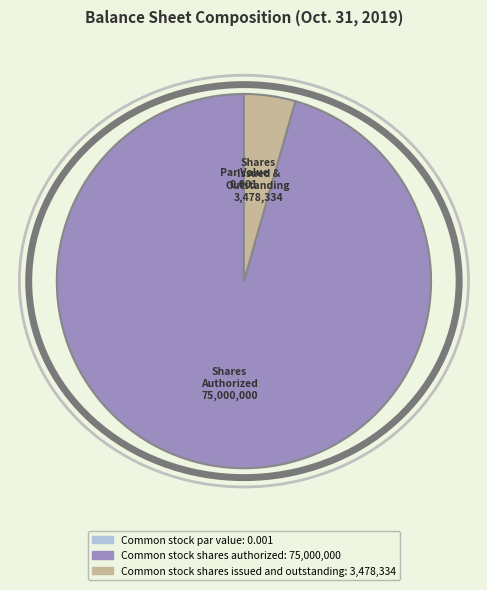

Does any single category account for the majority?

Yes